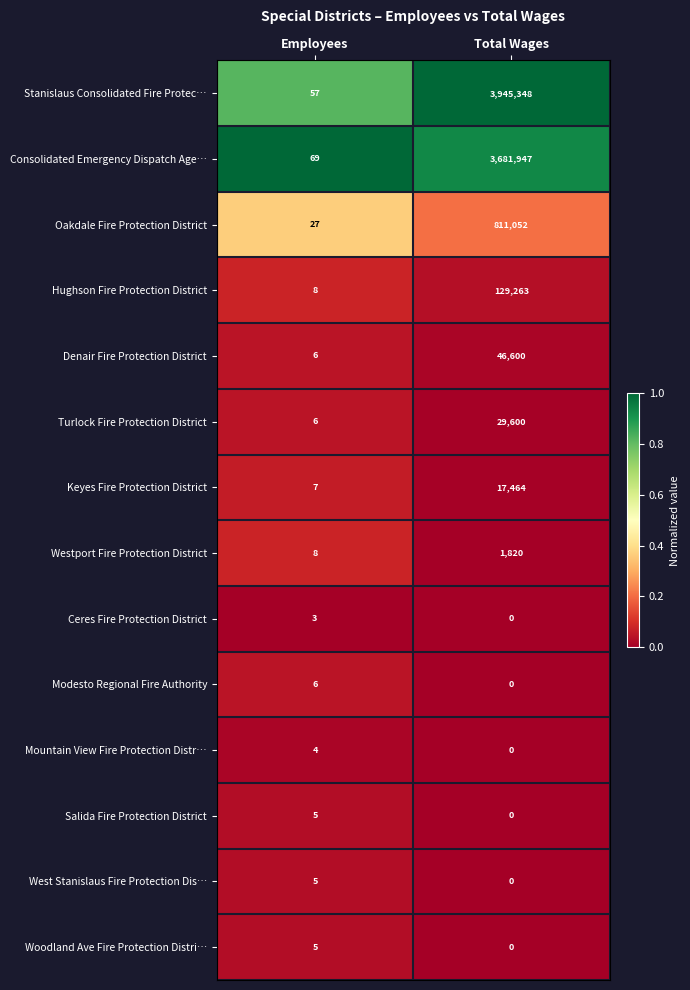

Which series has the widest spread of values?

Stanislaus Consolidated Fire Protec…